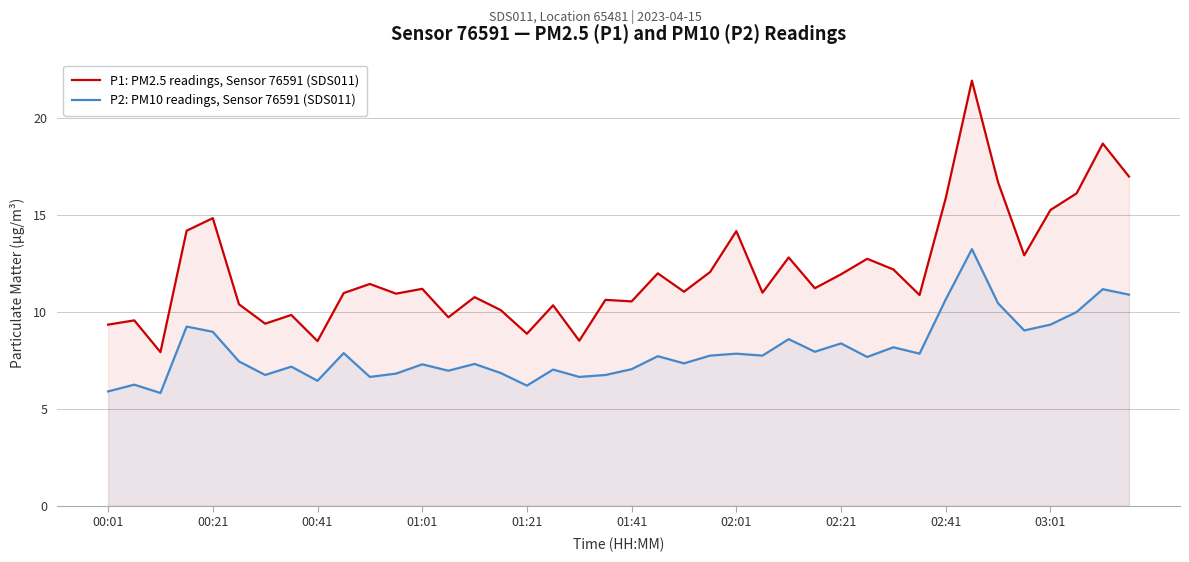

What is the spread (max minus min) of values at 38?

7.5